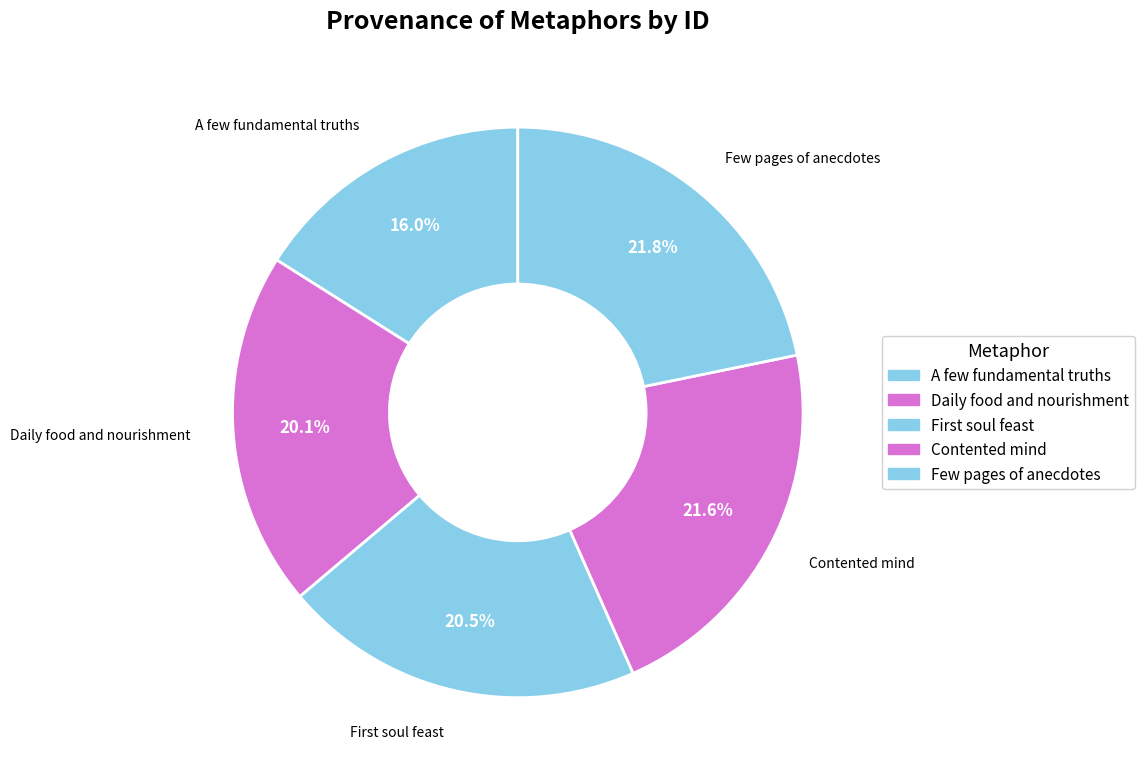

Which category has the smallest portion of the pie?

A few fundamental truths